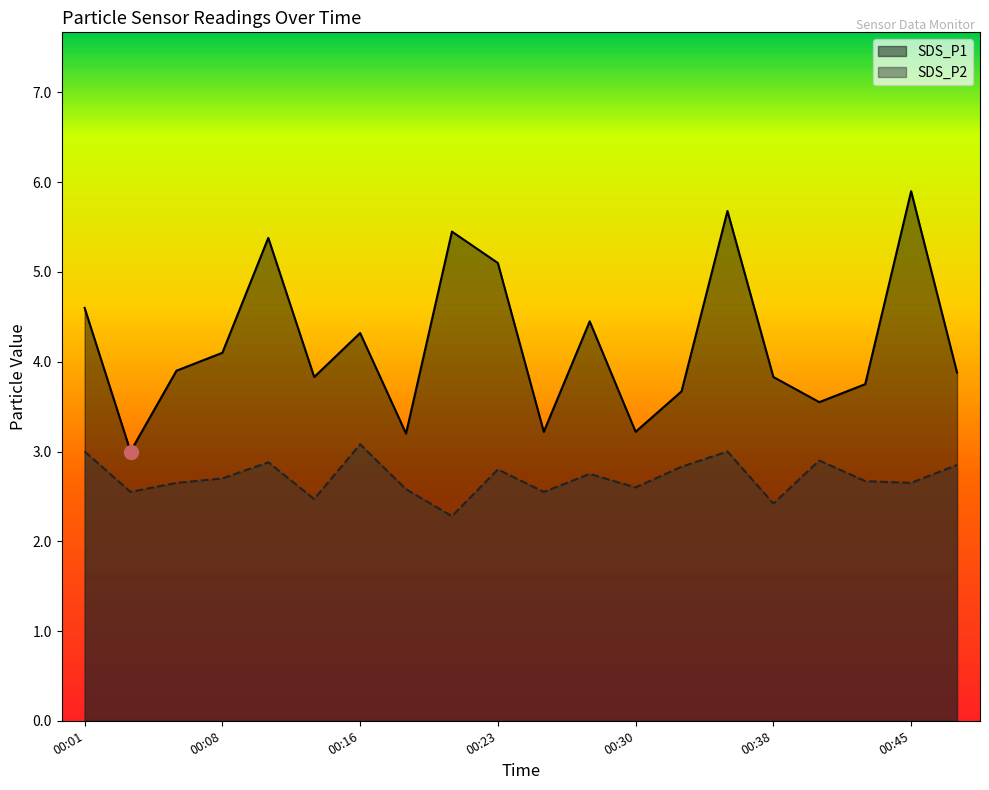

How many lines are shown in the chart?

2